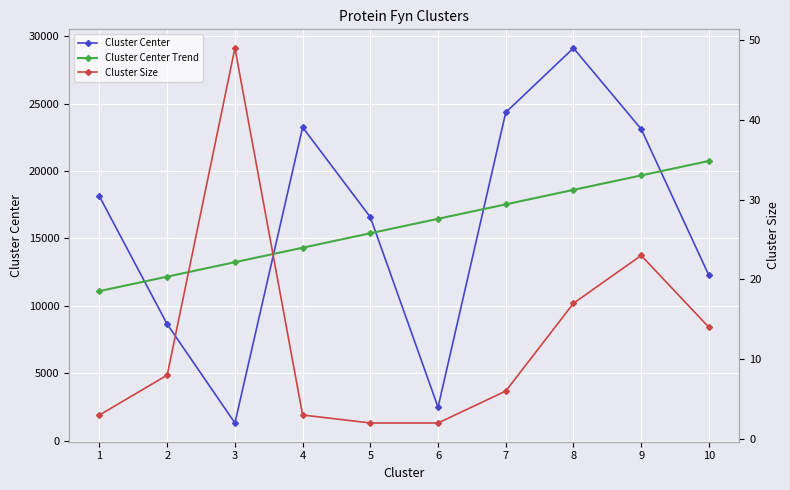

The value of Cluster Center at 3 is 1314.0. True or false?

True